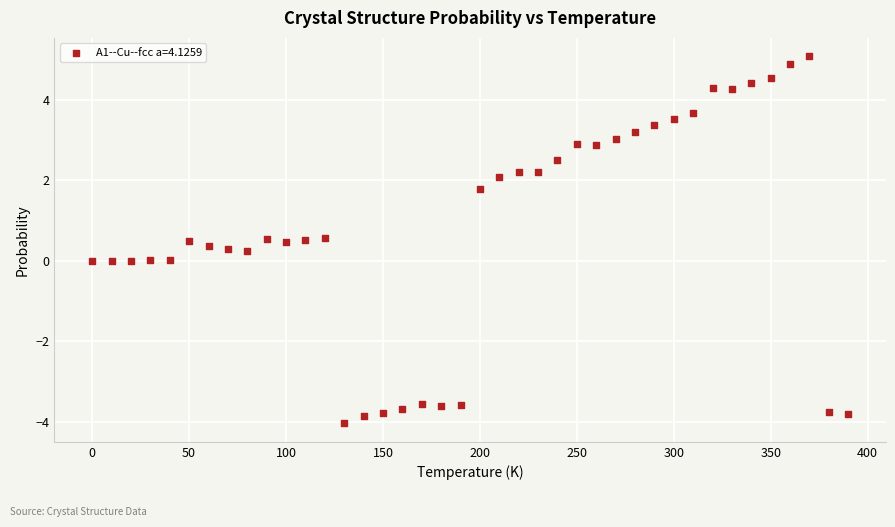

What is the range of X values (max minus min)?

390.0